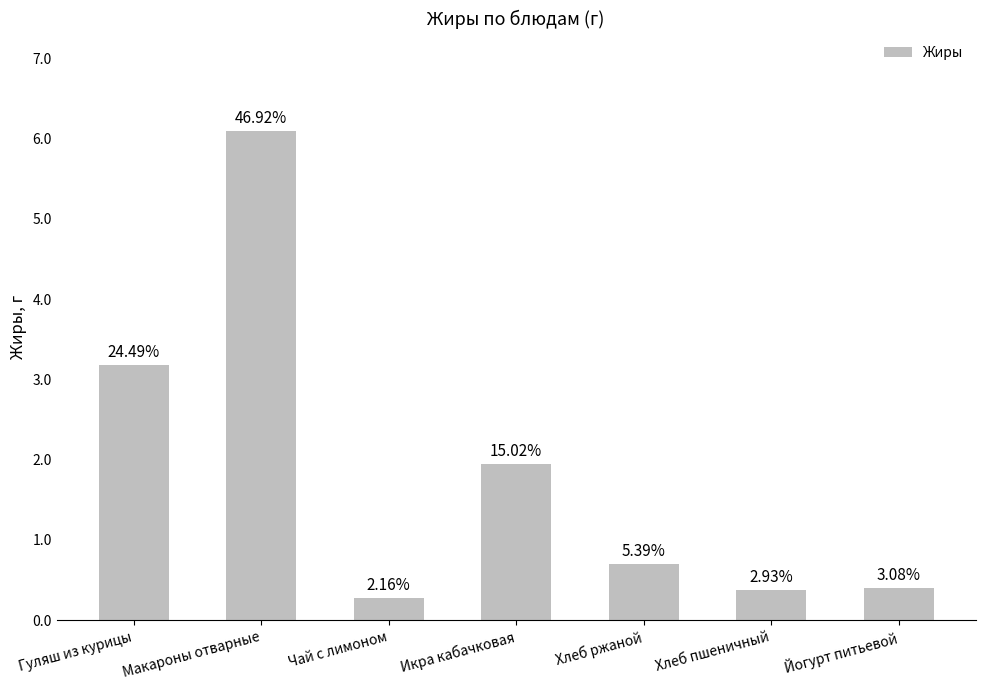

List the labels in order of value, smallest first.

Чай с лимоном, Хлеб пшеничный, Йогурт питьевой, Хлеб ржаной, Икра кабачковая, Гуляш из курицы, Макароны отварные